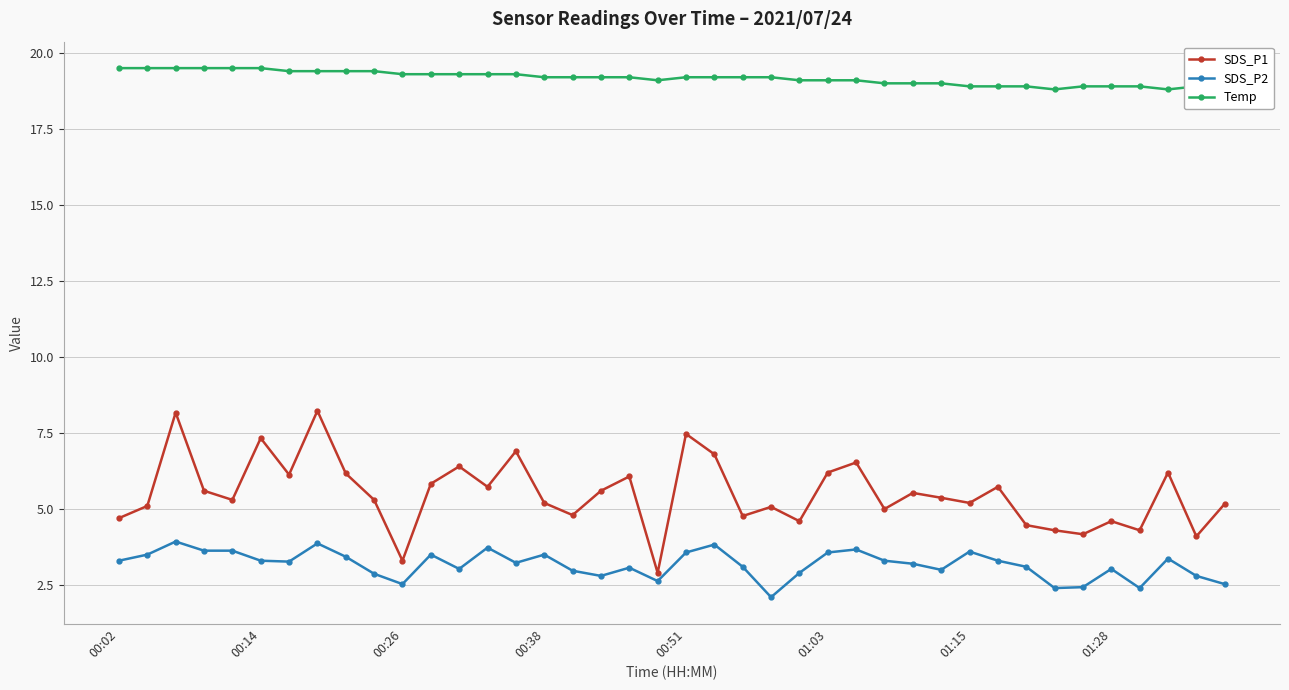

What is the minimum value for SDS_P2?

2.1